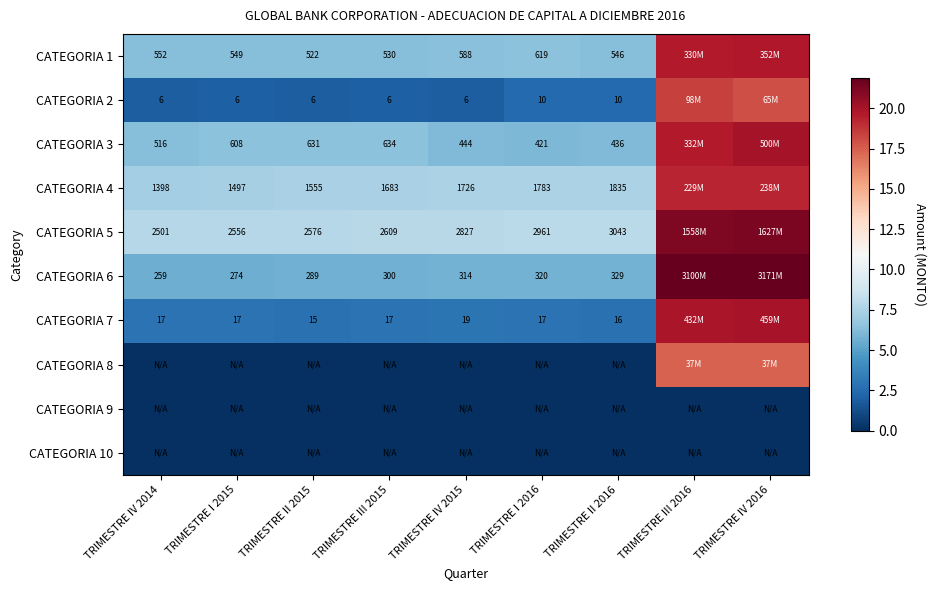

Count the number of data series in this chart.

10